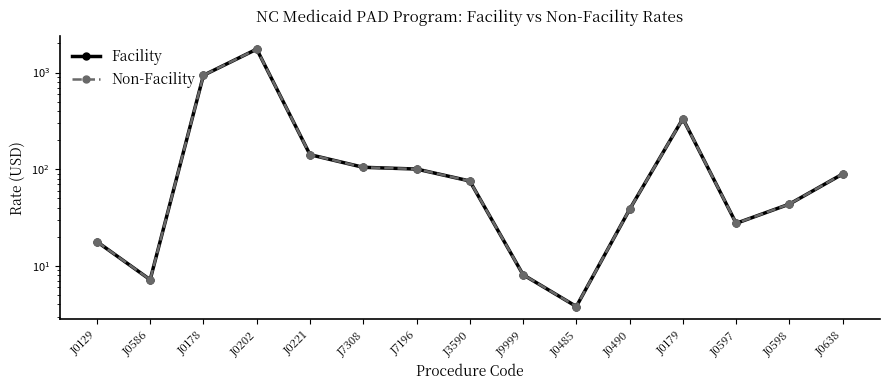

Reading left to right, what are all the values shown in this chart?

Facility: 17.8	7.2	935.6	1743.8	141.5	104.7	100.5	75.6	8.1	3.8	38.5	333.5	27.6	43.6	89.3
Non-Facility: 17.8	7.2	935.6	1743.8	141.5	104.7	100.5	75.6	8.1	3.8	38.5	333.5	27.6	43.6	89.3